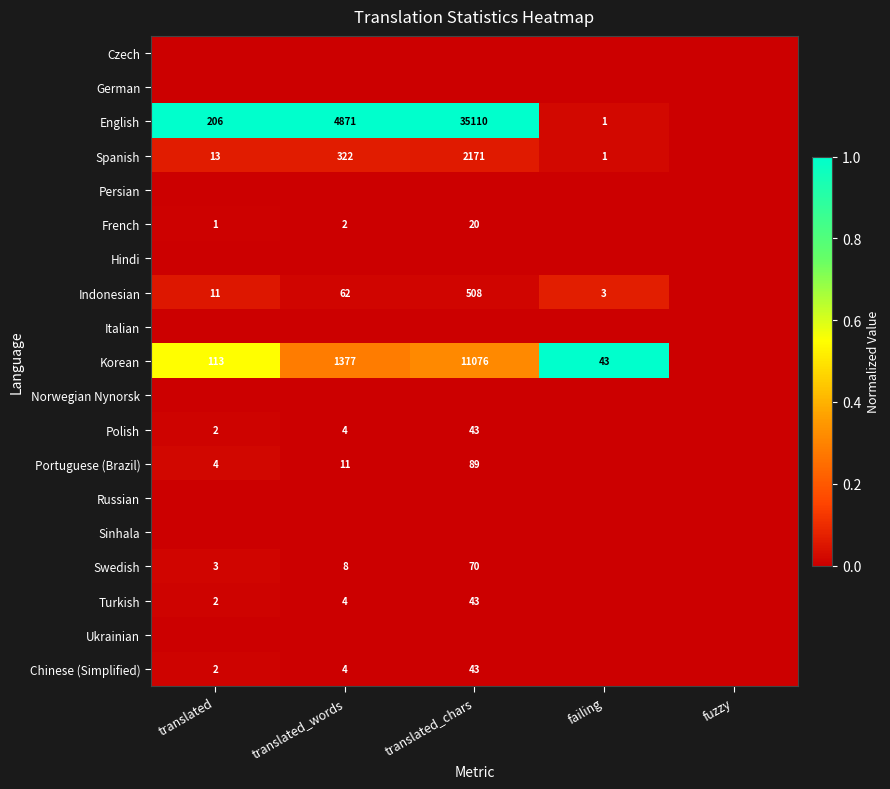

True or false: Indonesian has a value of 34 at translated_words.

False